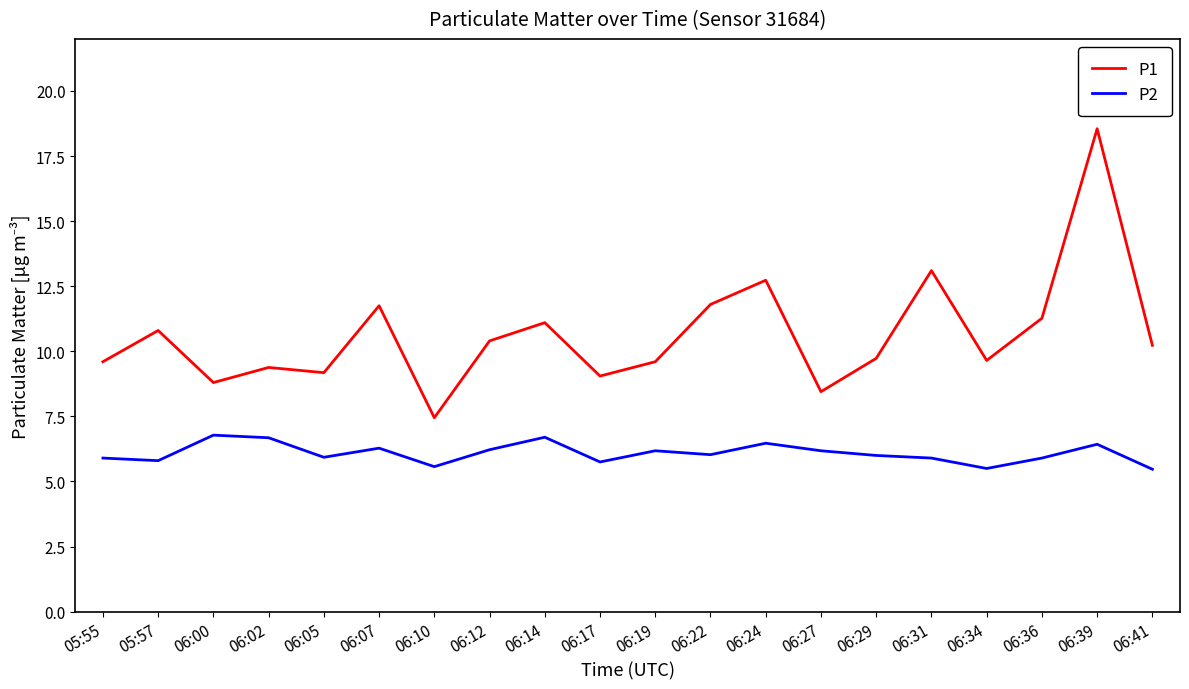

Which series has the widest spread of values?

P1